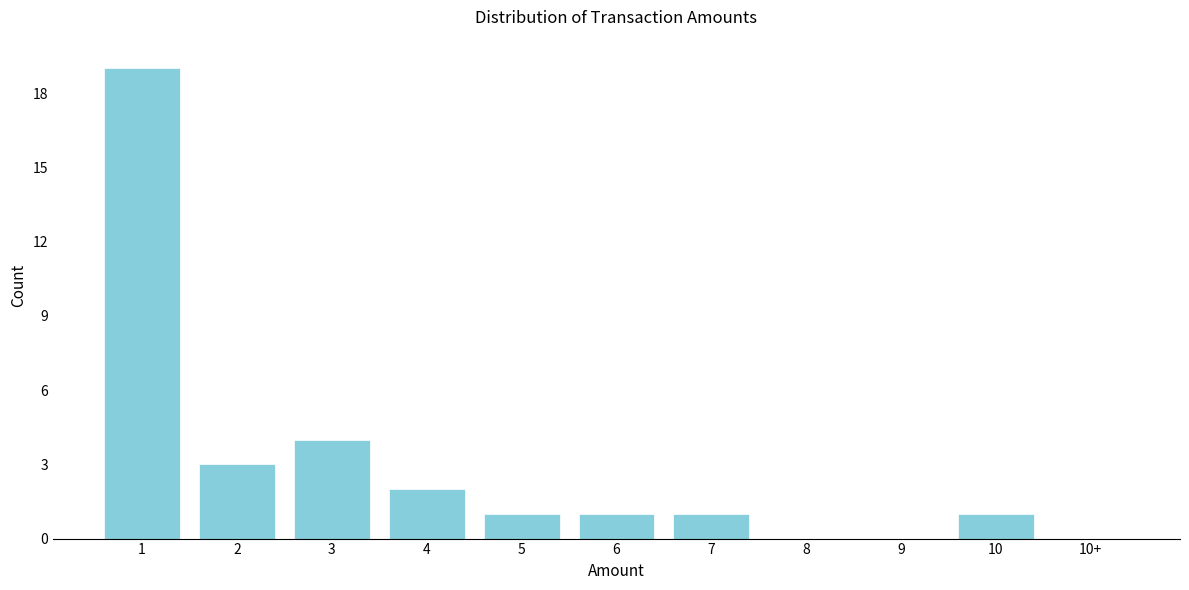

Reading left to right, what are all the values shown in this chart?

1=19	2=3	3=4	4=2	5=1	6=1	7=1	8=0	9=0	10=1	10+=0